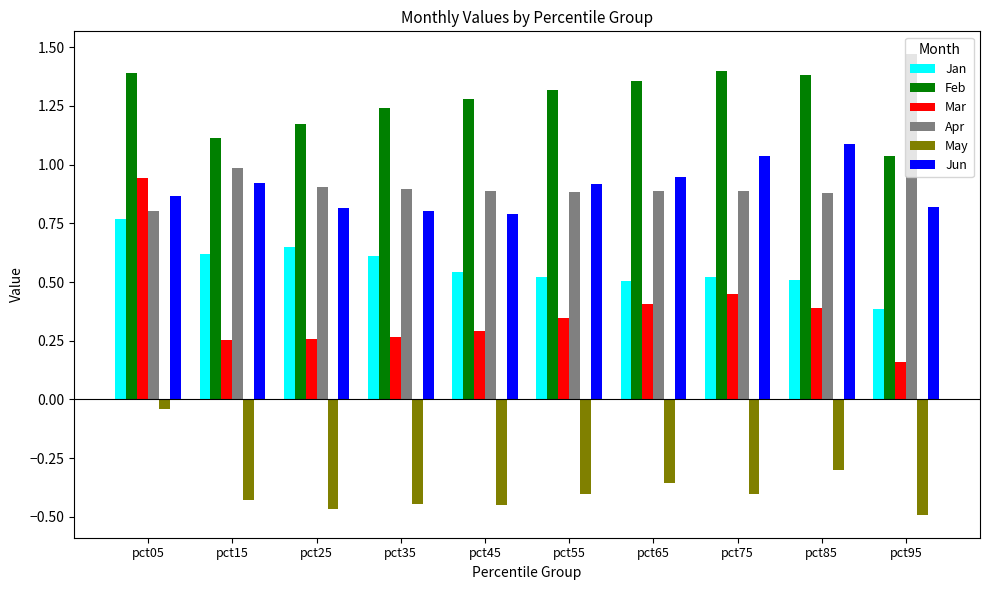

Where is Apr nearest to the value 1?

pct15